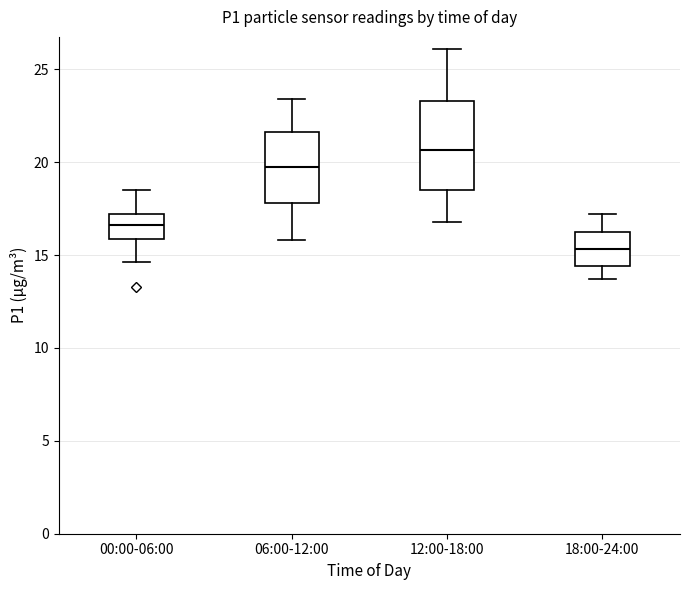

Comparing the boxes themselves (not the whiskers), which one is the tallest?

12:00-18:00